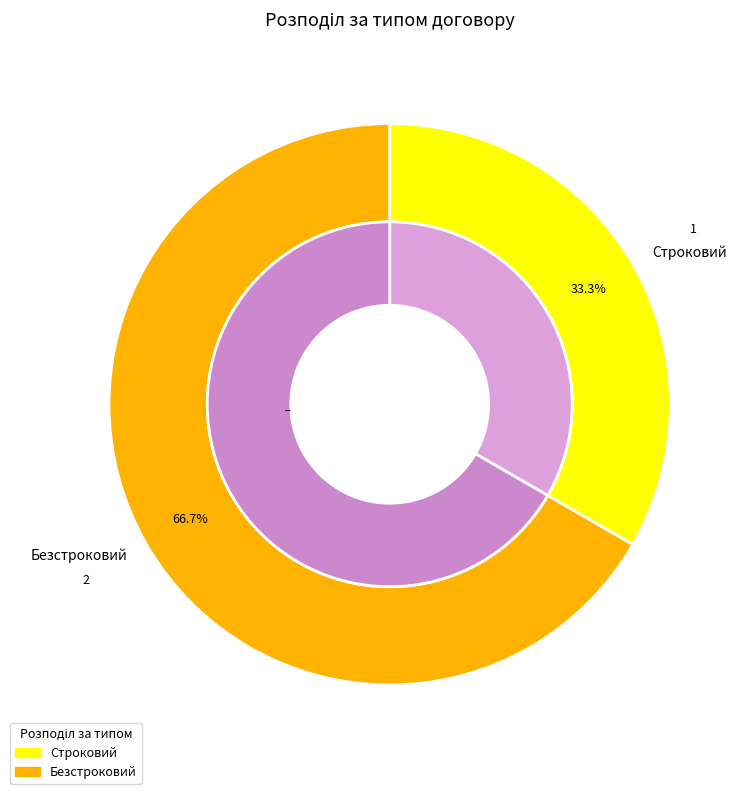

Which slice is the smallest?

Строковий